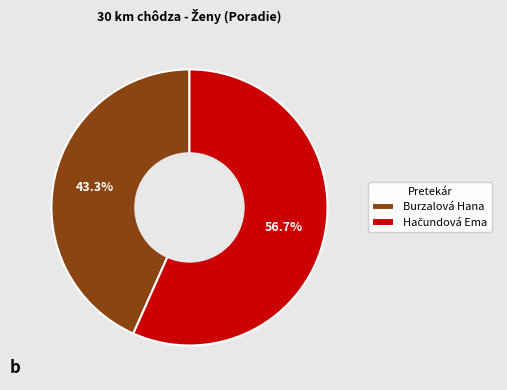

Which slice is the smallest?

Burzalová Hana